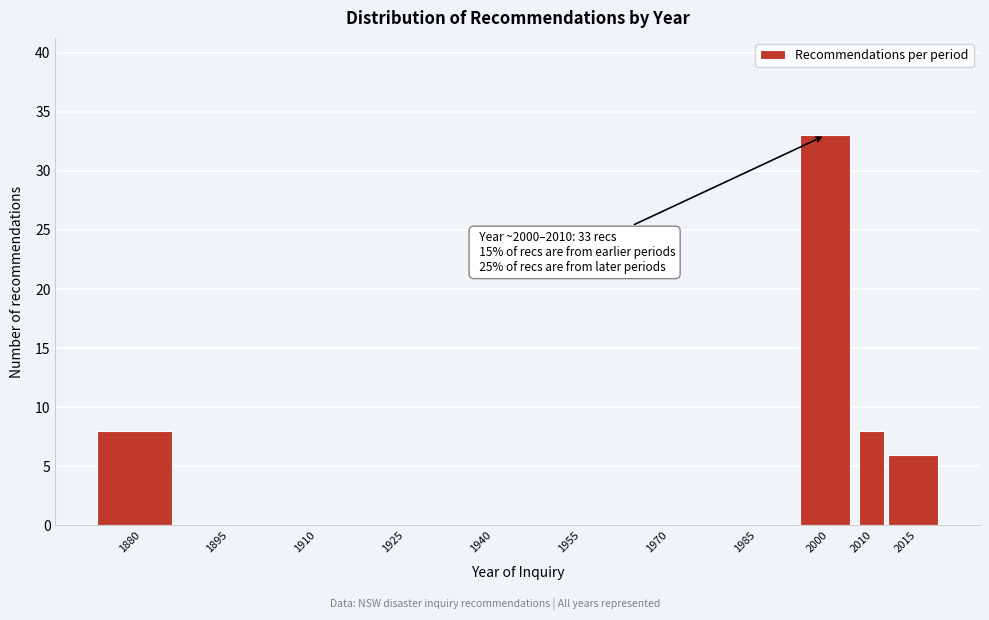

Reading left to right, transcribe all the data shown in this chart.

1880=8	1895=0	1910=0	1925=0	1940=0	1955=0	1970=0	1985=0	2000=33	2010=8	2015=6